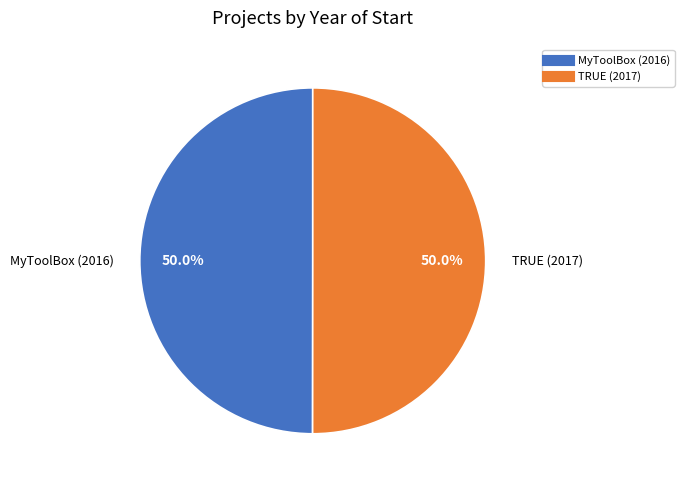

Combined, what portion of the pie is TRUE (2017) and MyToolBox (2016)?

100.0%